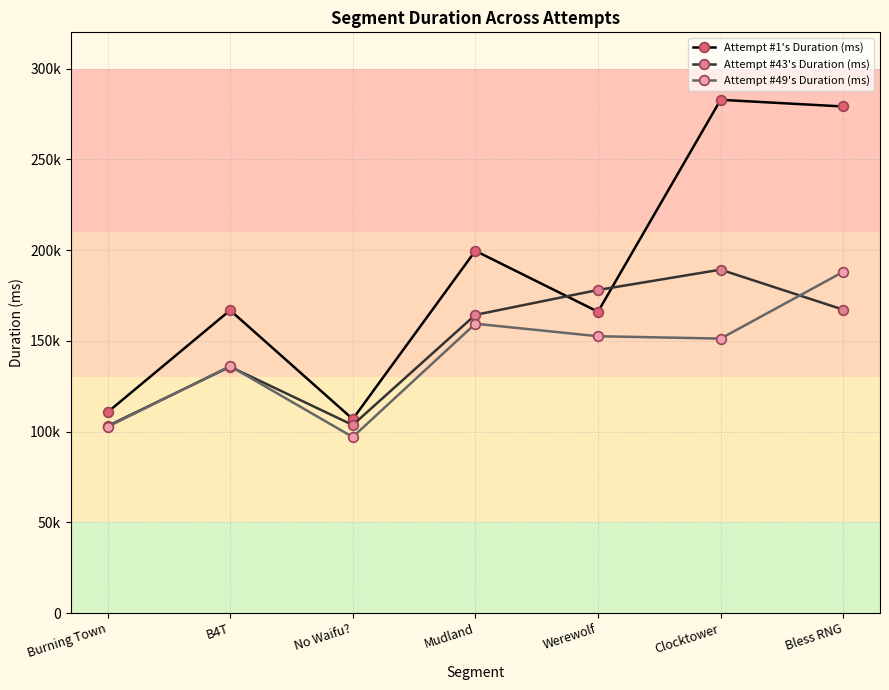

Where do Attempt #43's Duration (ms) and Attempt #1's Duration (ms) first cross each other?

Mudland and Werewolf